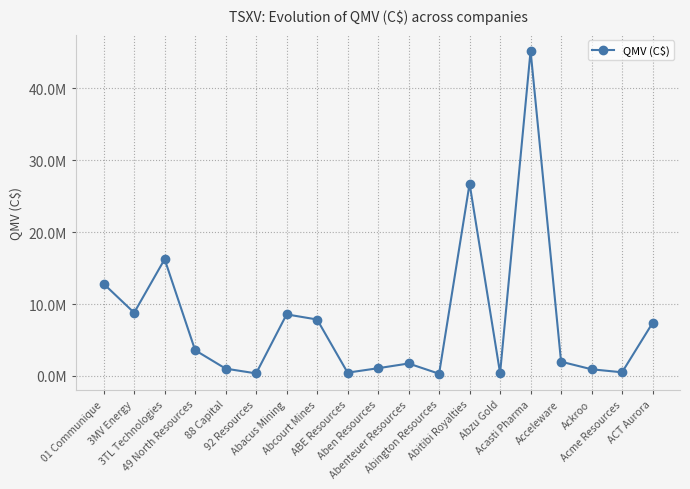

What is the label of the 15th point from the right?

88 Capital